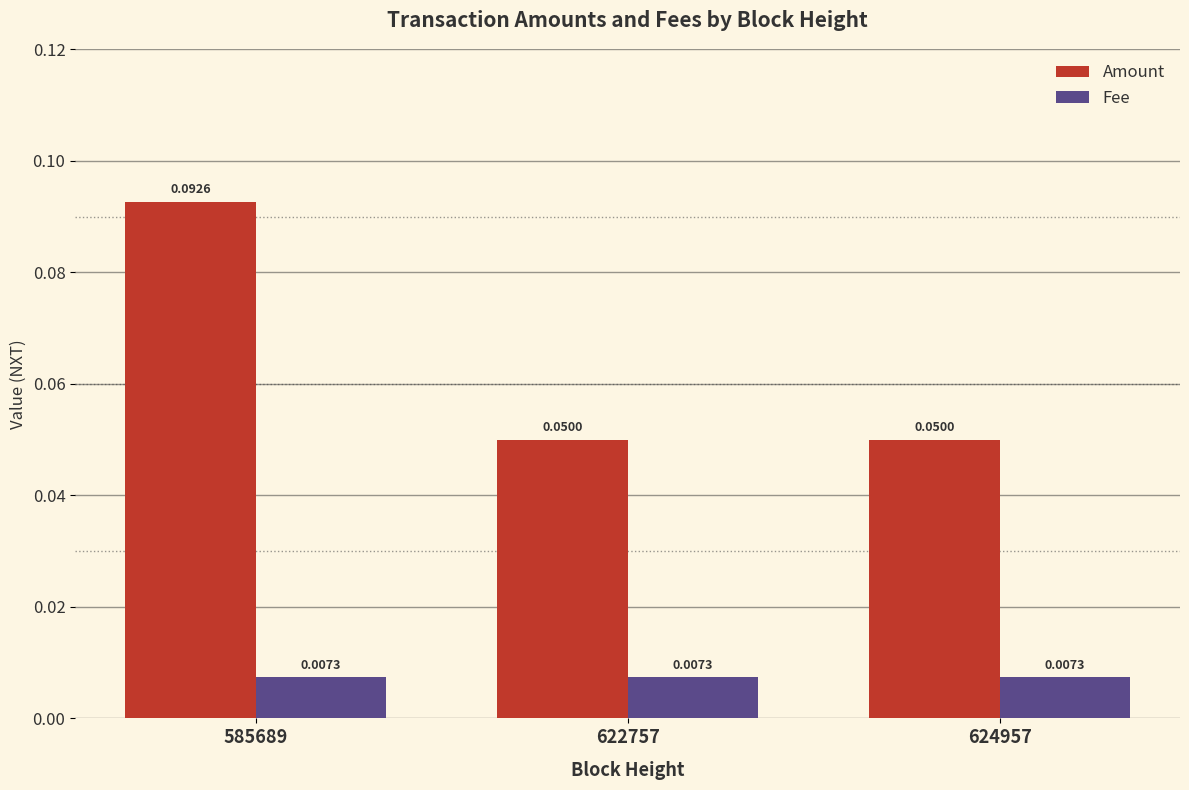

Is the value of Amount at 585689 greater than the value of Fee at 624957?

Yes